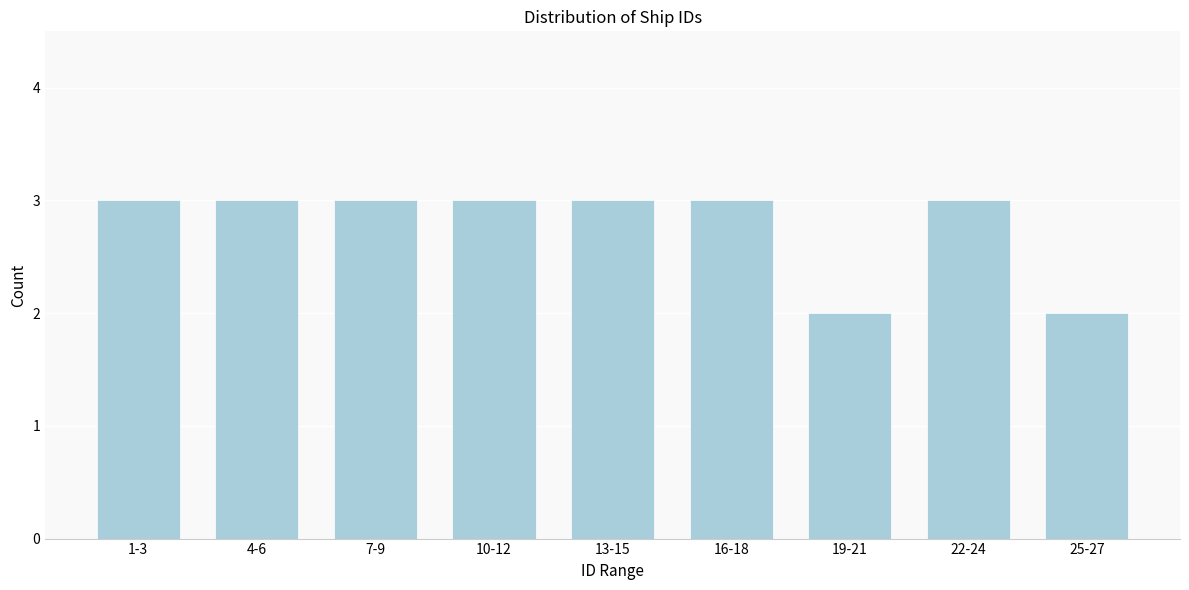

Reading left to right, list all the values displayed in this chart.

1-3=3	4-6=3	7-9=3	10-12=3	13-15=3	16-18=3	19-21=2	22-24=3	25-27=2